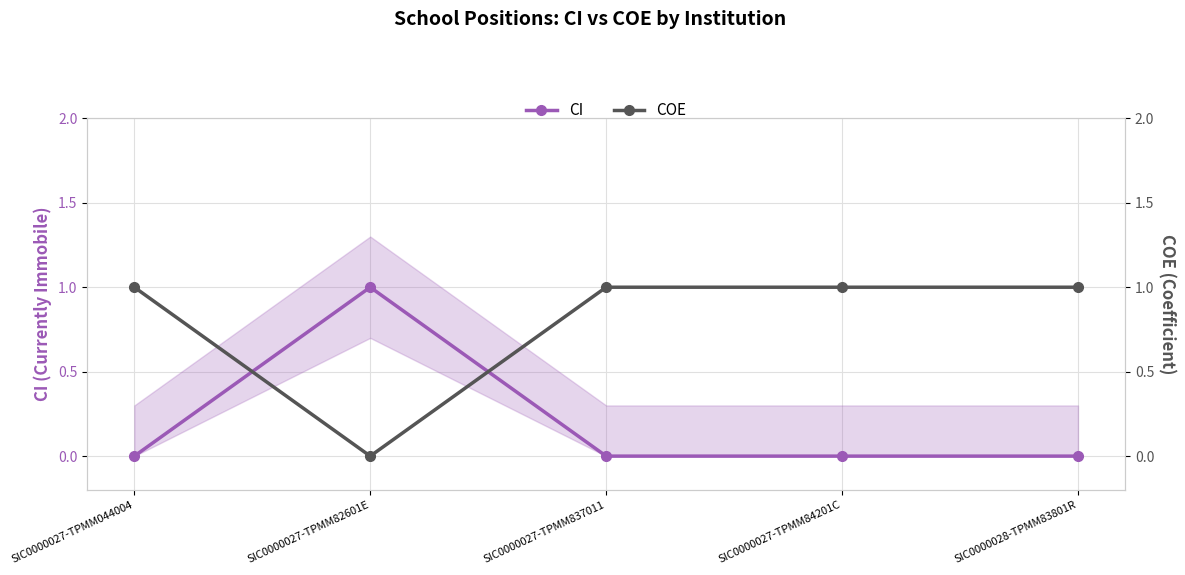

Is it true that CI equals 0 at SIC0000027-TPMM84201C?

True